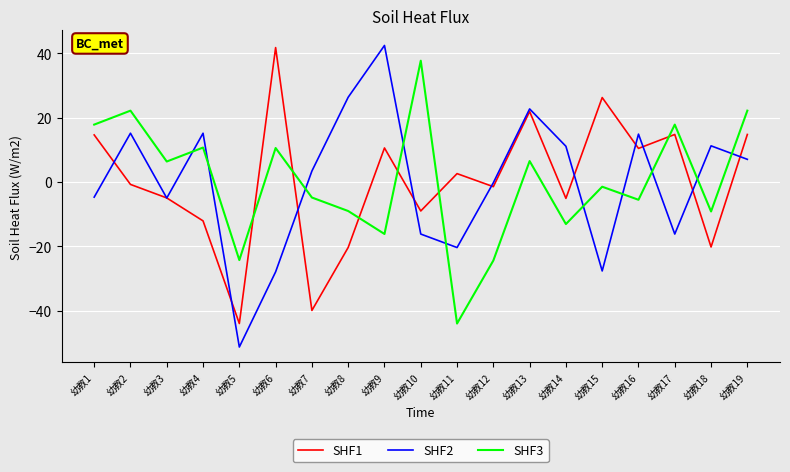

At which label does SHF3 reach its minimum?

幼教11